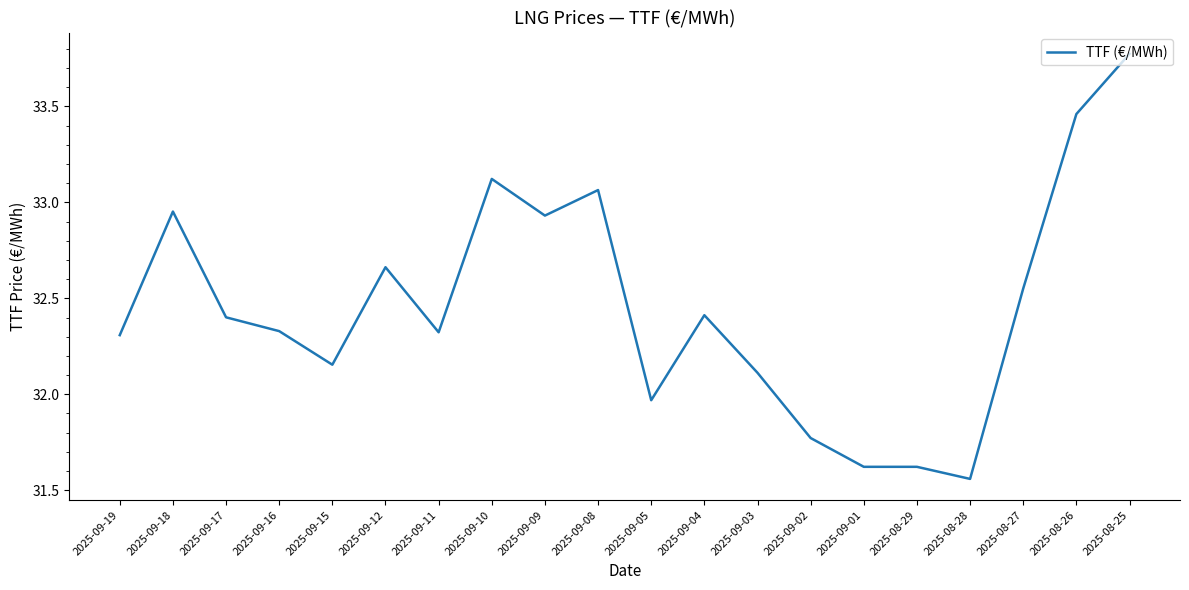

The value at 2025-09-19 is 32.3. True or false?

True